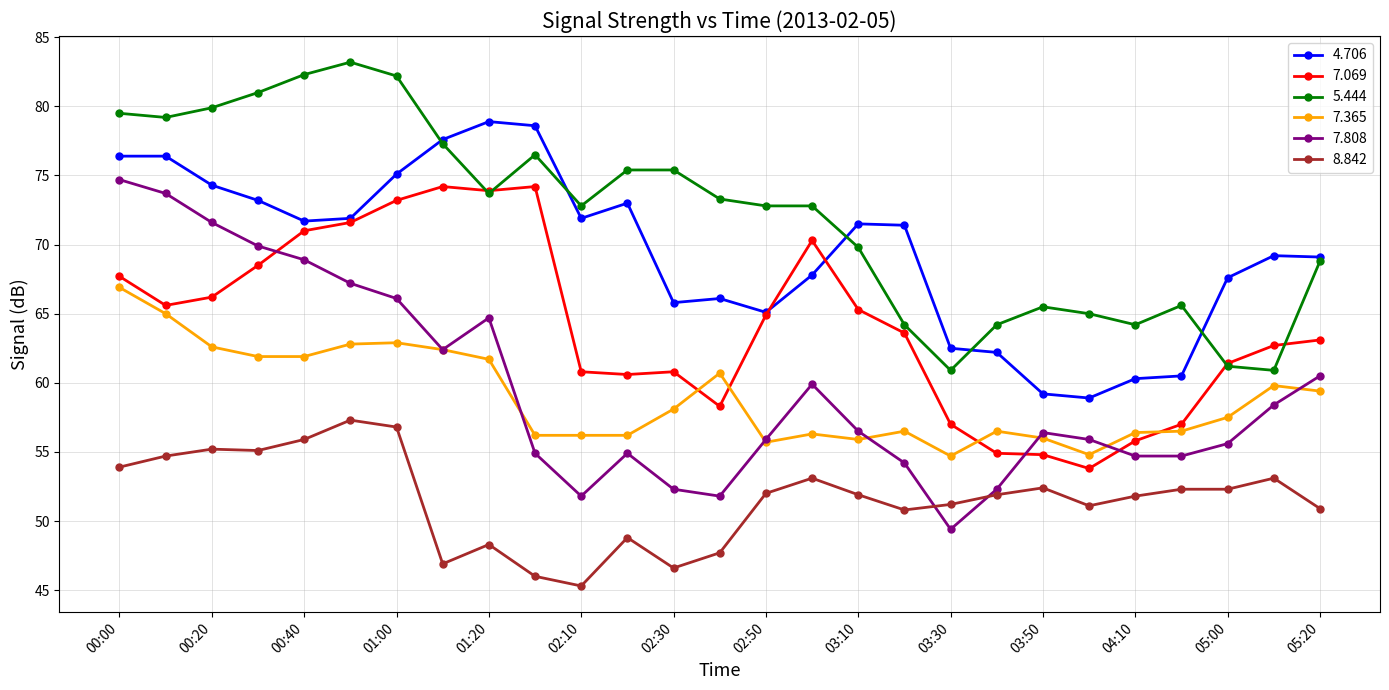

Which series has the largest range (max minus min)?

7.808